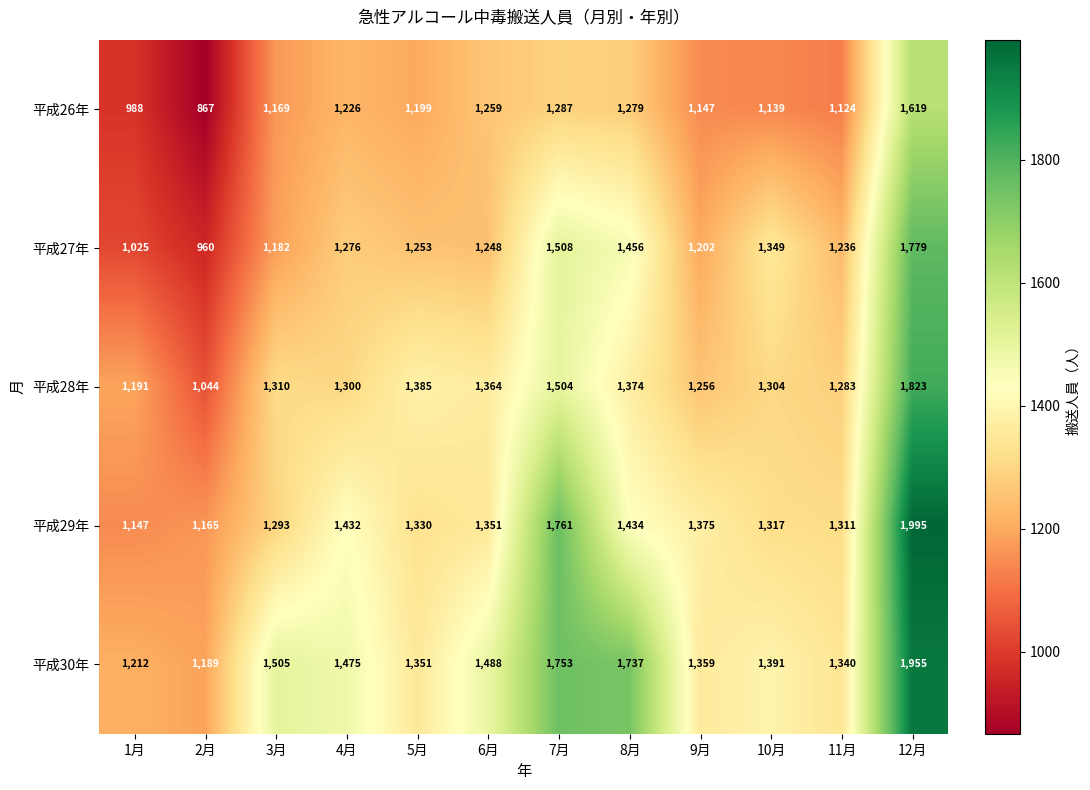

What is the sum of all 平成28年 values?

16138